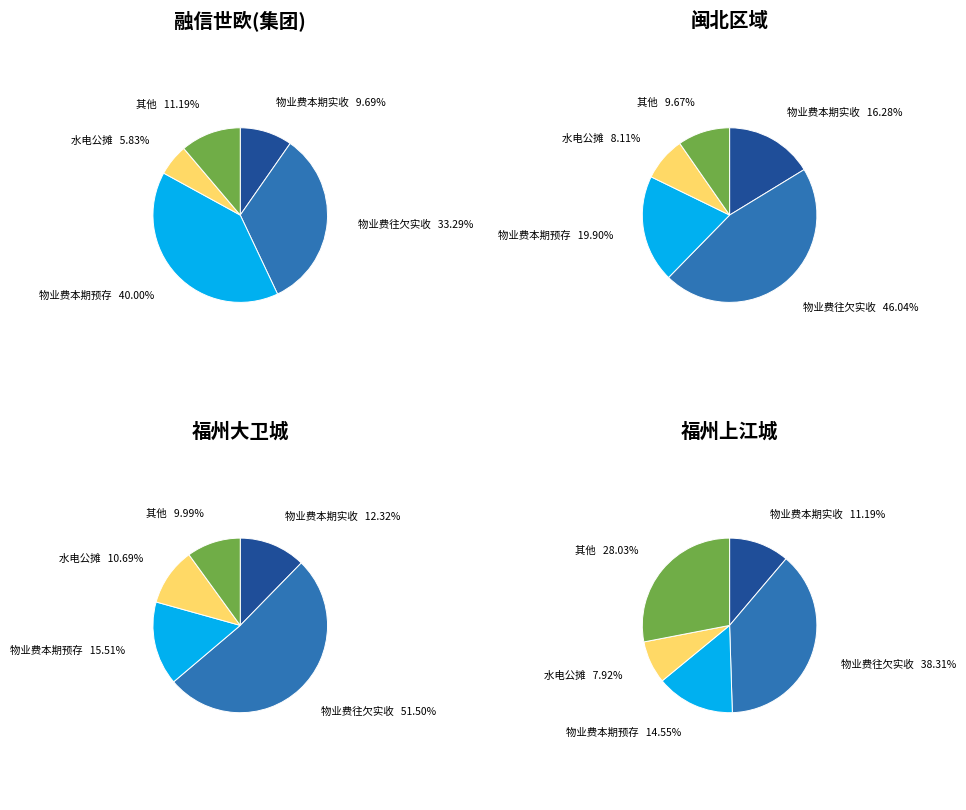

The 福州大卫城 slice represents 47% of the pie. True or false?

False